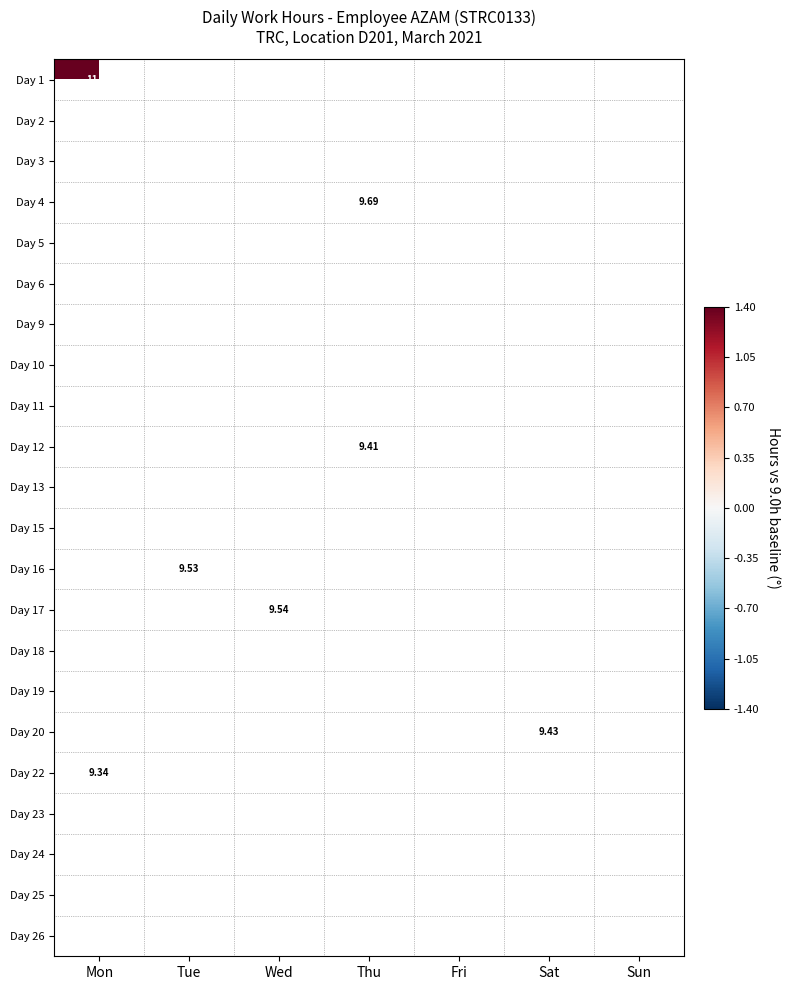

Between Sat and Mon, which is larger?

Mon